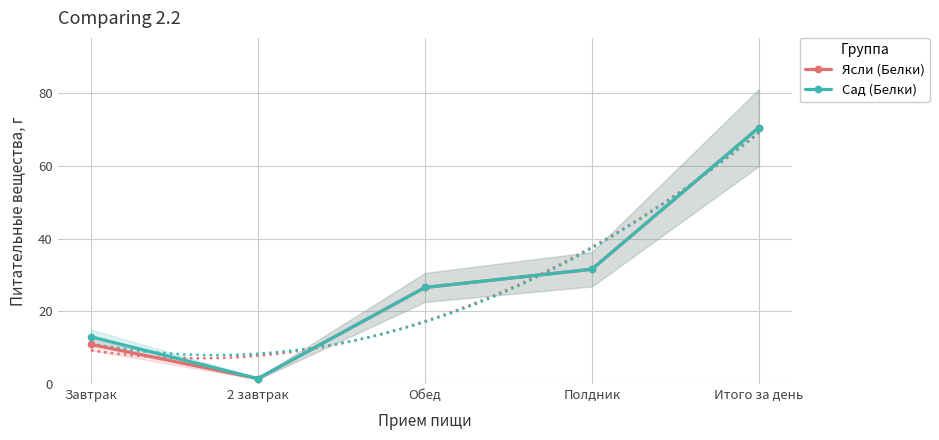

True or false: Сад (Белки) has a value of 15.6 at Полдник.

False